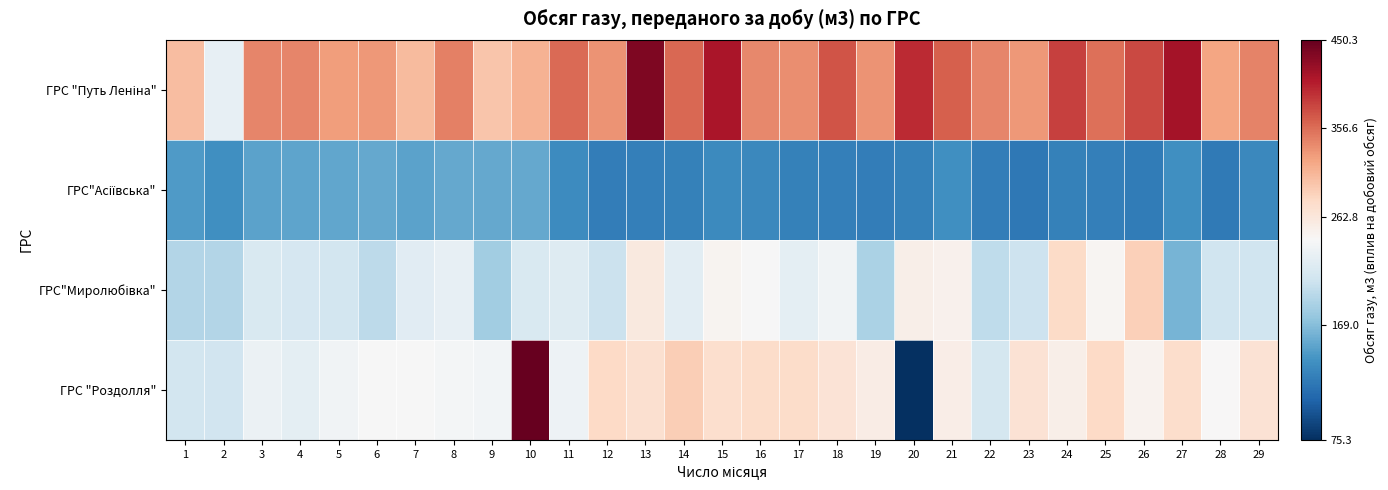

Between 10 and 17, which is larger?

17